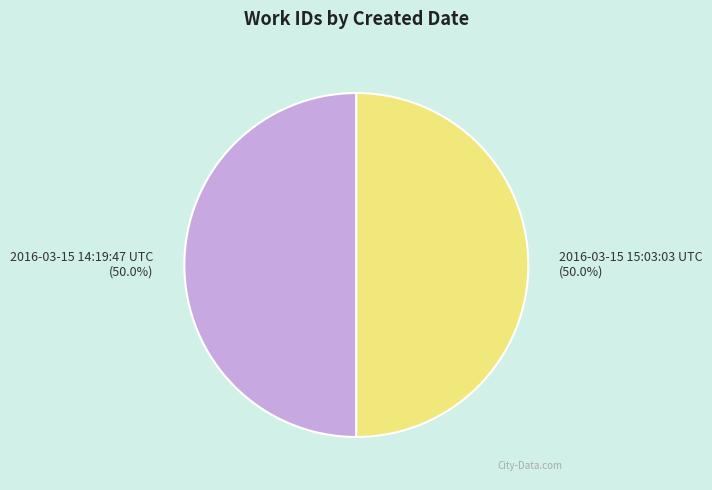

Approximately how many times larger is the value at 2016-03-15 14:19:47 UTC compared to 2016-03-15 15:03:03 UTC?

1.0